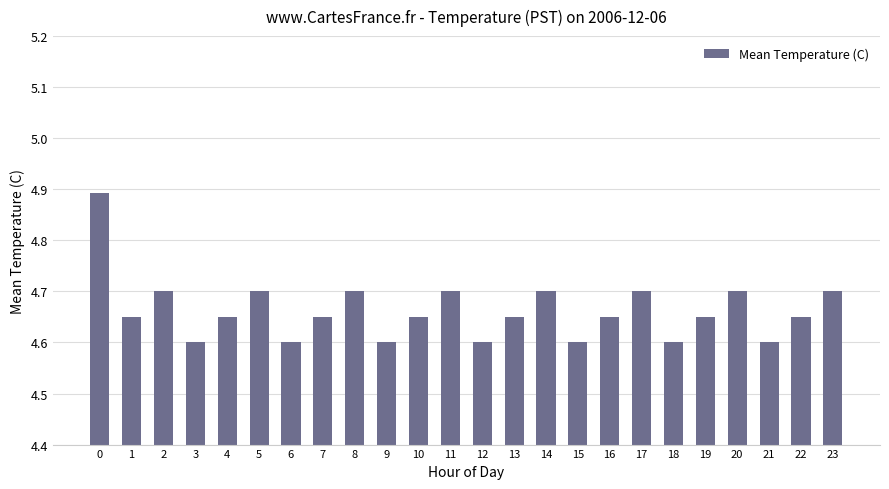

The value at 14 is 7.7. True or false?

False